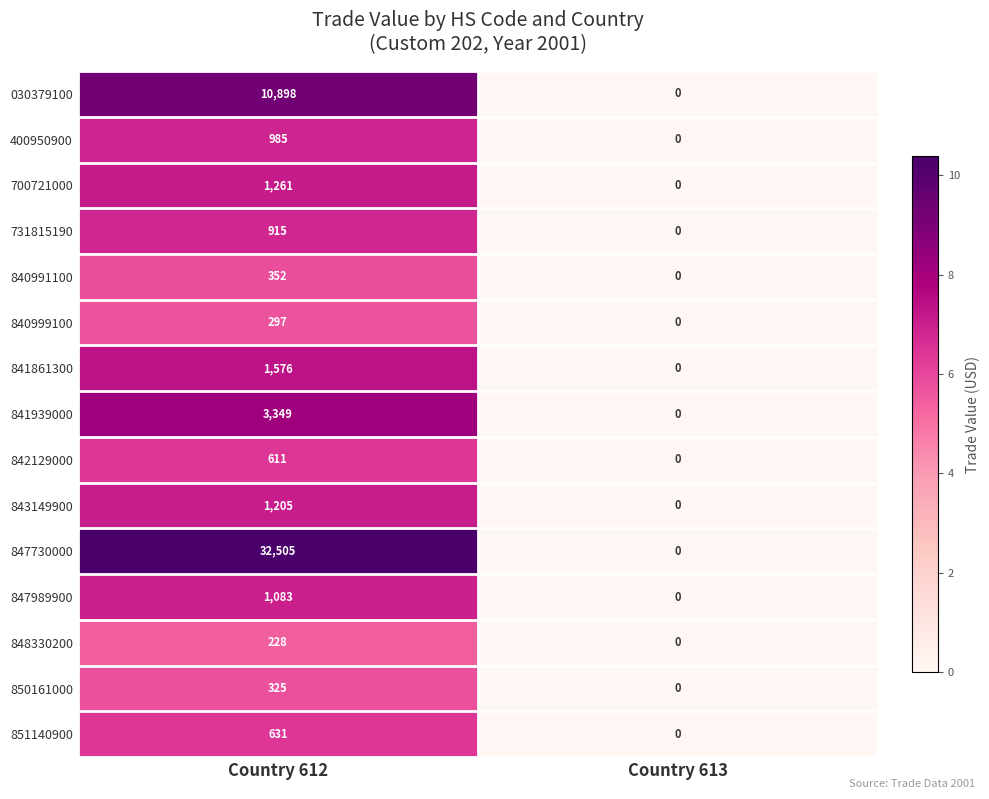

What is the total value across all series at Country 612?

56221